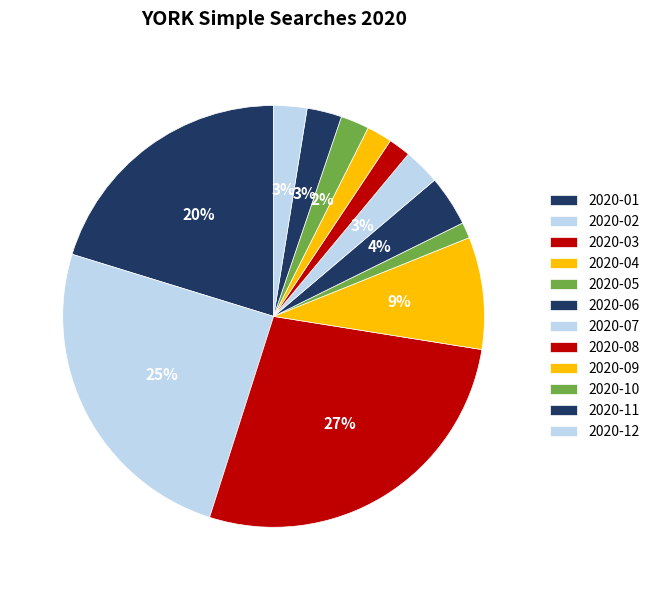

To the nearest percent, what percentage of the pie is 2020-10?

2%